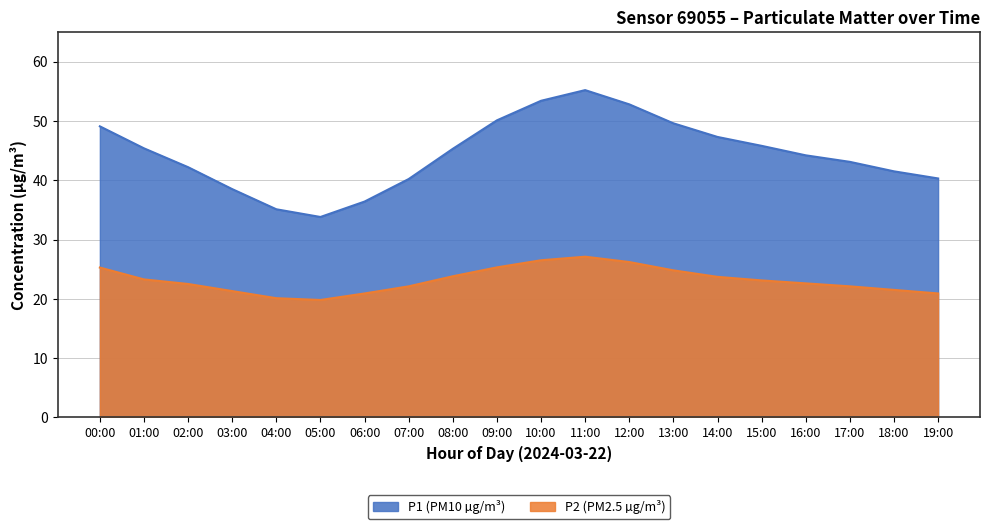

List the series in order of their peak value, lowest first.

P2 (PM2.5 µg/m³), P1 (PM10 µg/m³)